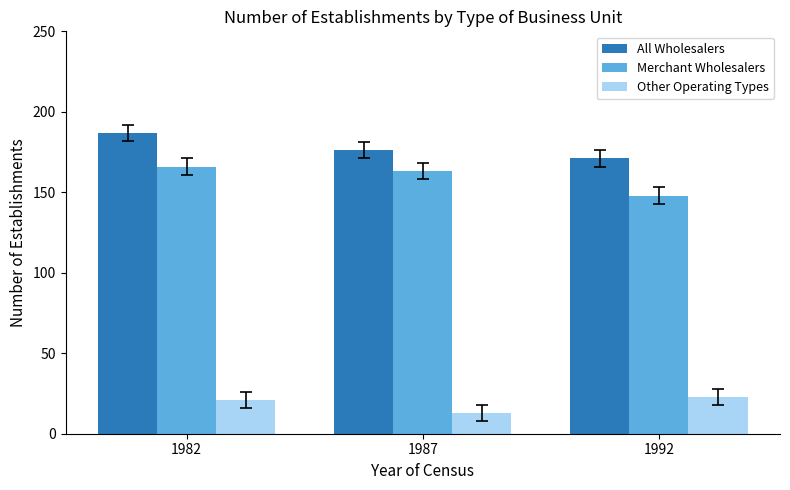

How many groups of bars are there?

3